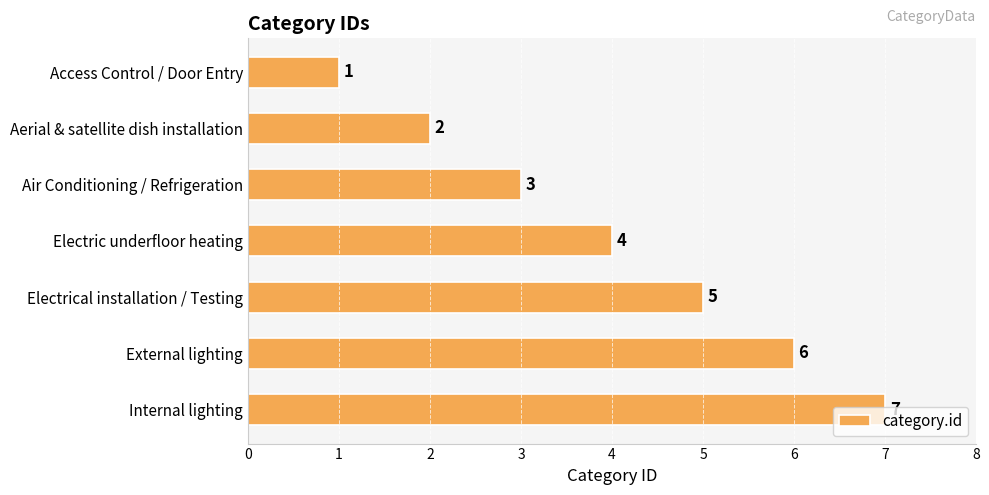

How many values are between 2 and 6?

5